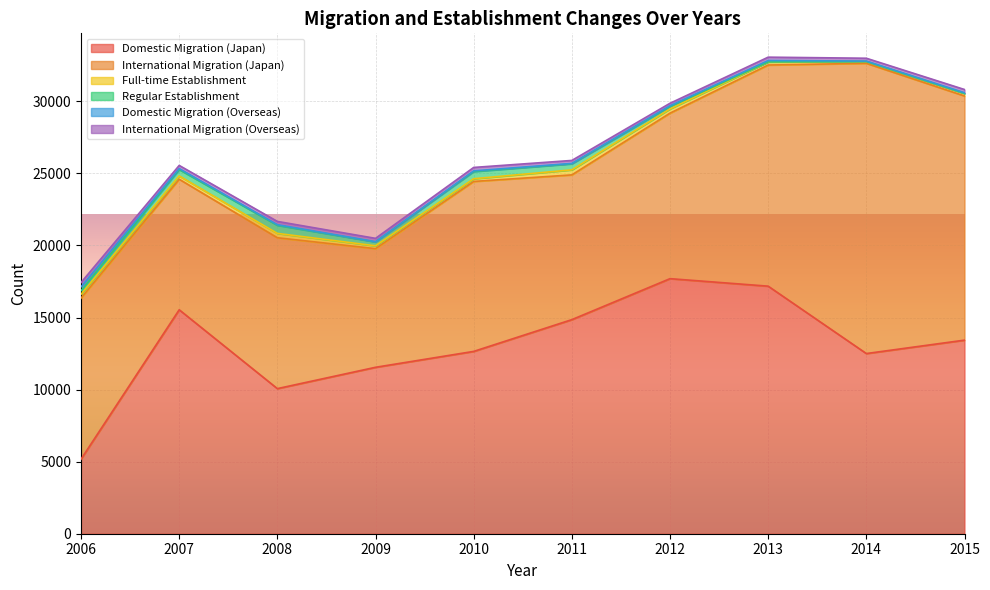

Between 2014 and 2015, which is larger?

2015